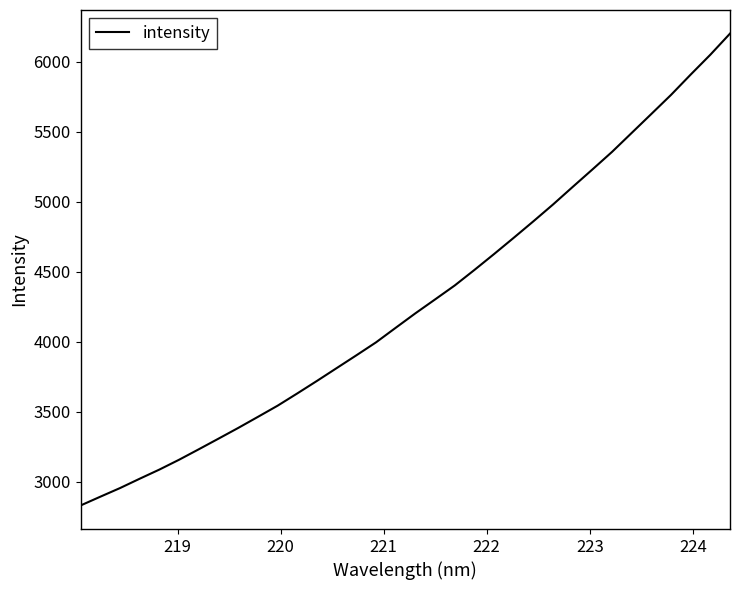

What is the maximum value shown in the chart?

6200.9